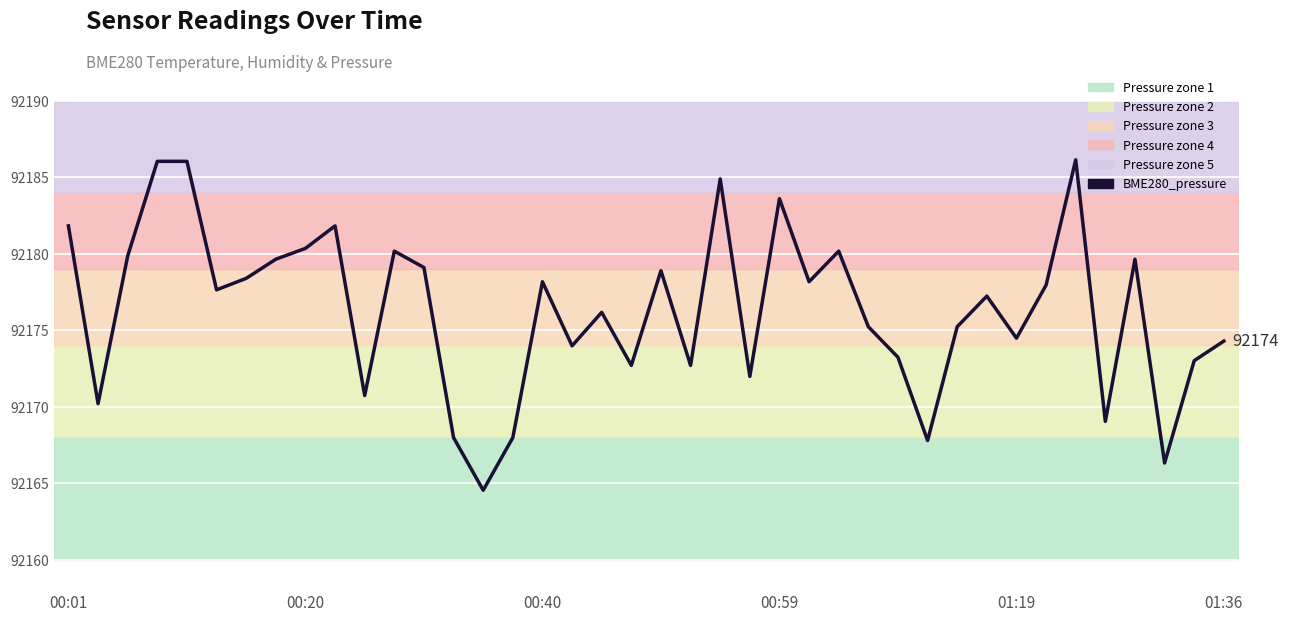

What is the smallest value displayed?

92164.5